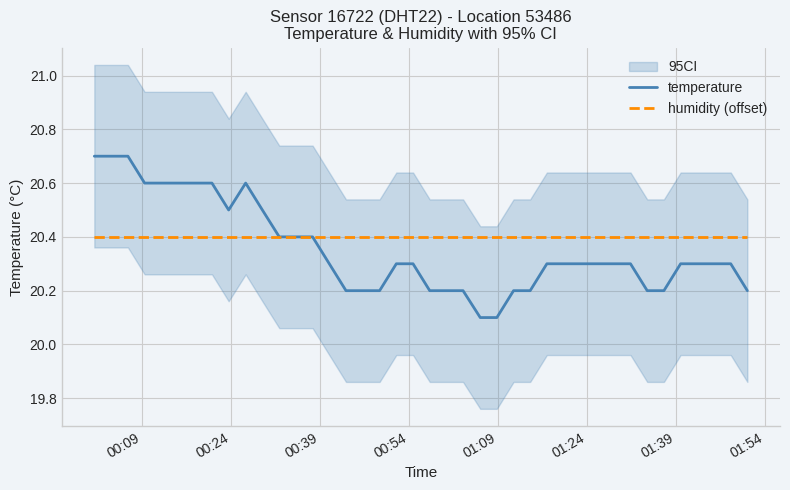

What is the lowest value of the humidity (offset) series?

20.4